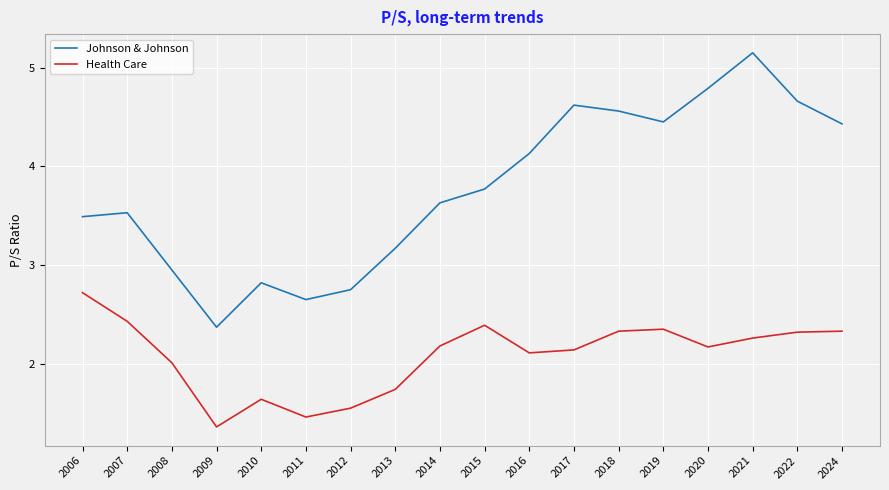

At which category is the sum across all series the highest?

2021